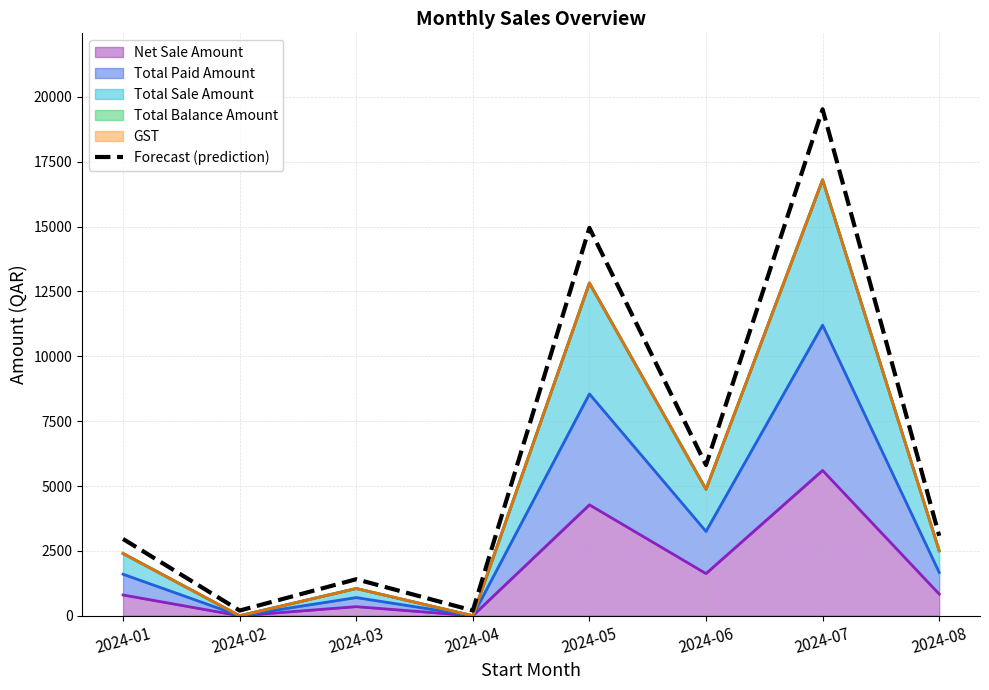

Does the chart display data point markers on the line(s)?

No